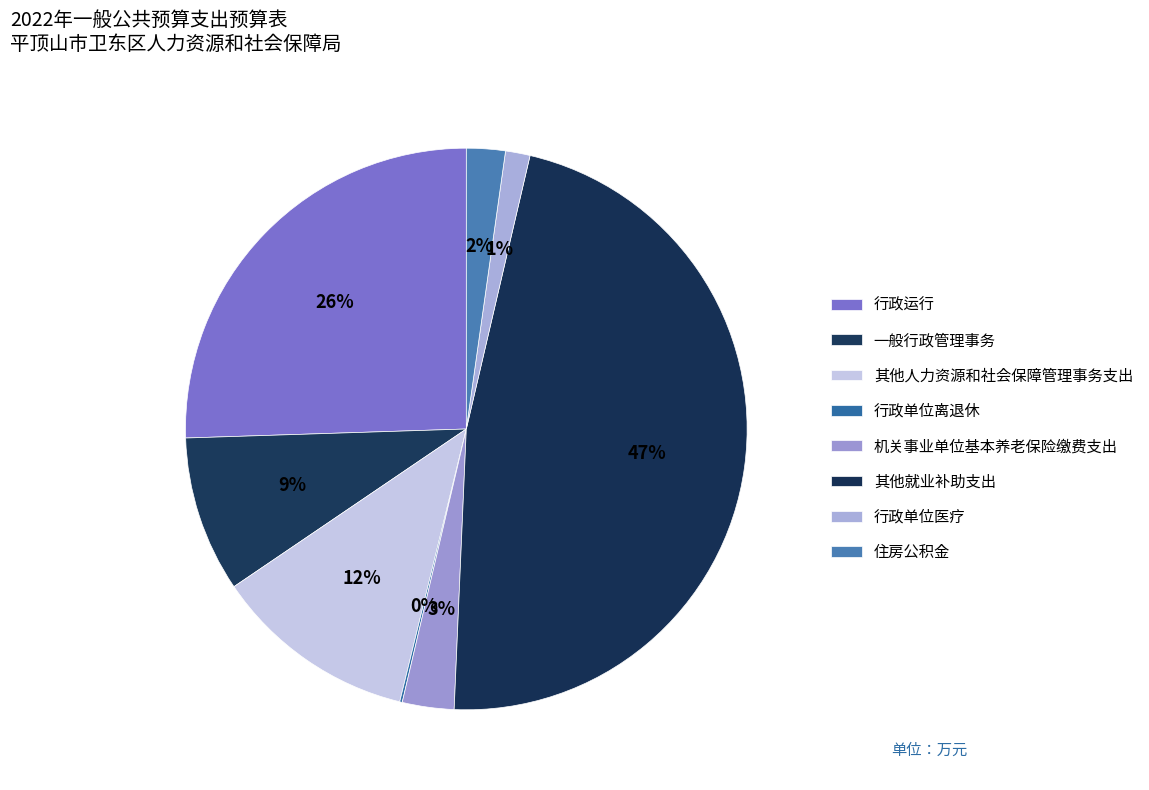

What is the change in value from 行政运行 to 行政单位医疗?

-234.6